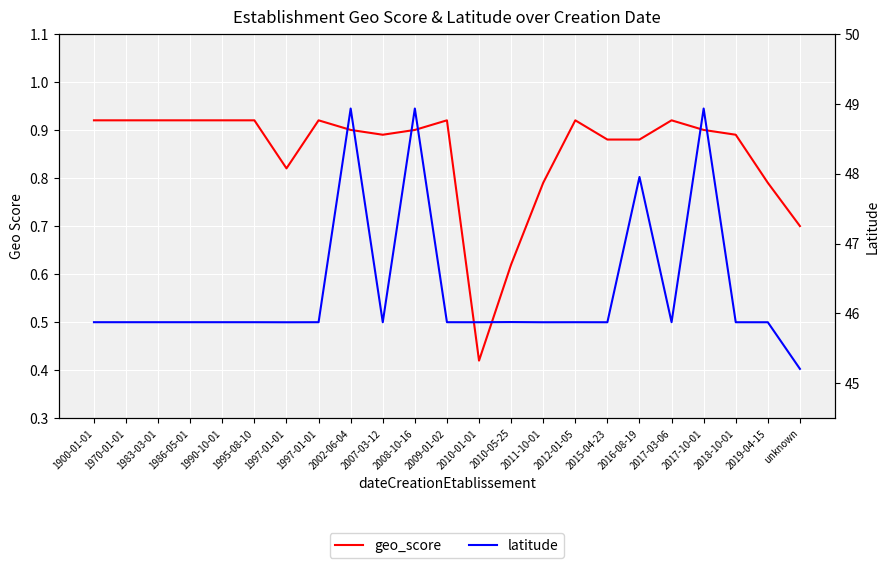

Read the latitude value at 1986-05-01.

45.9